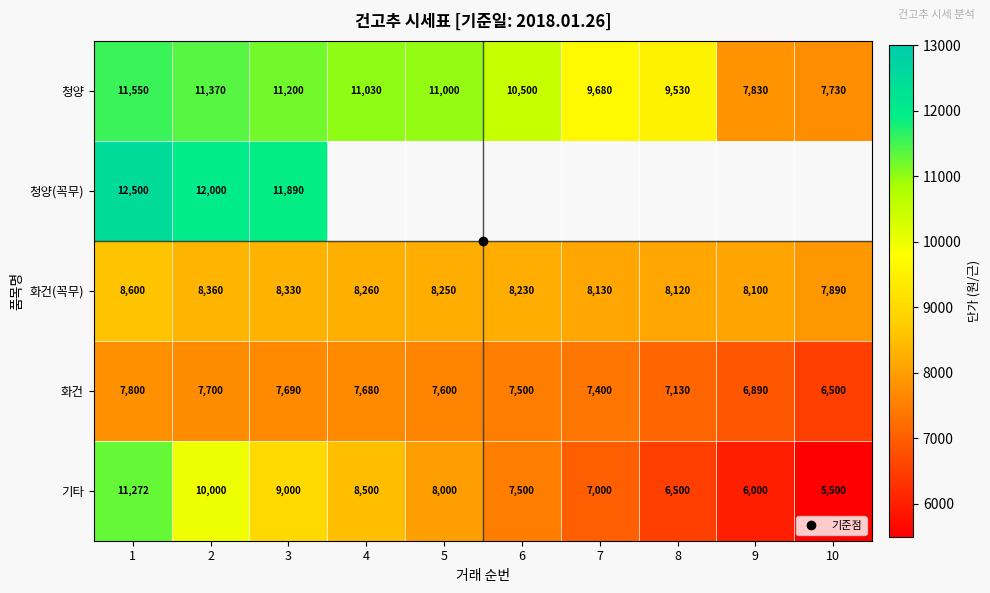

At how many categories does at least one series exceed 6271?

10